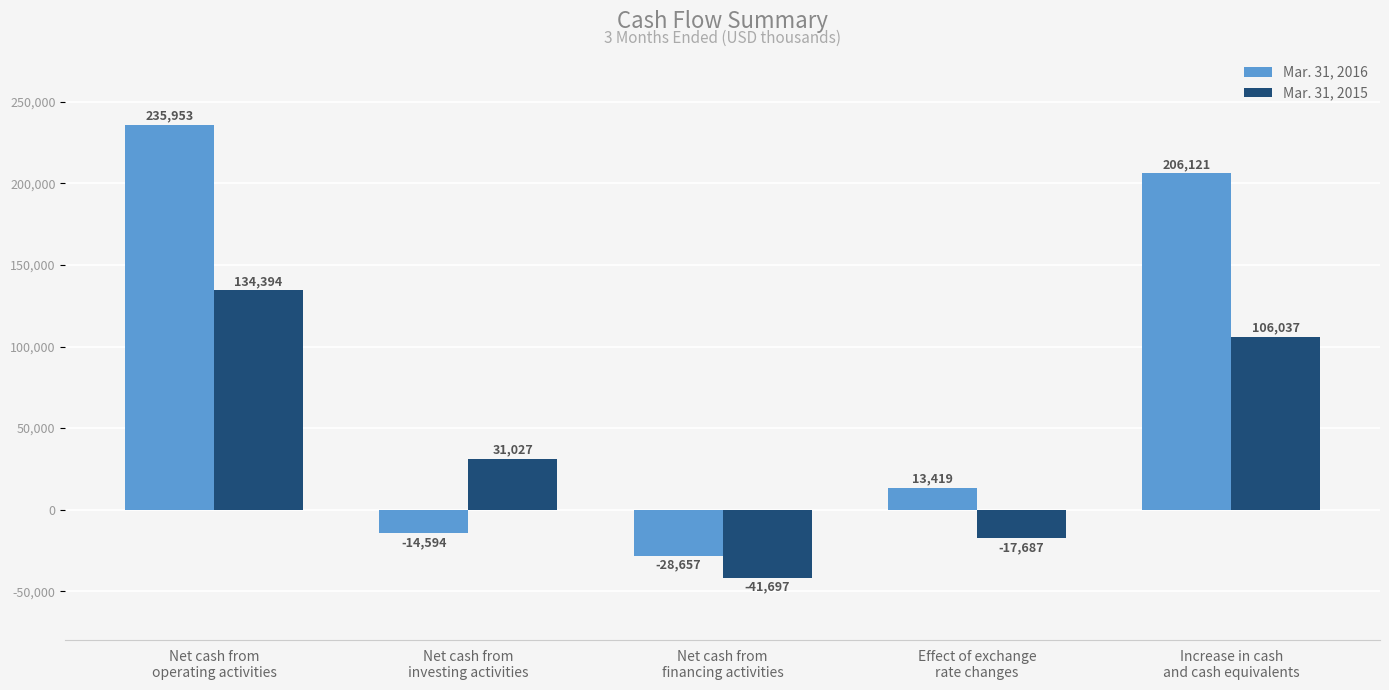

What is the label of the 4th bar from the left?

Effect of exchange
rate changes